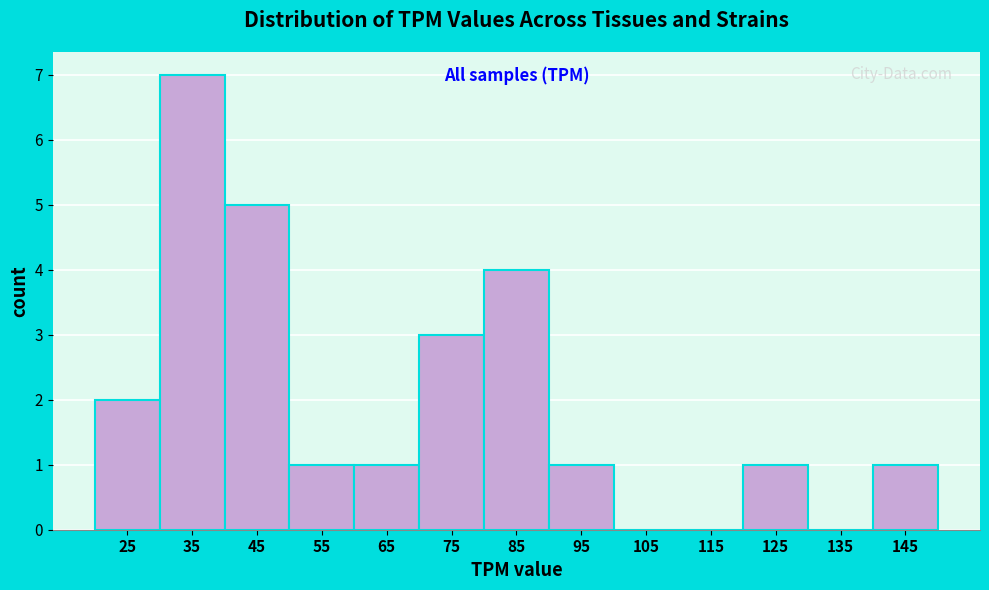

Reading left to right, transcribe all the data shown in this chart.

25=2	35=7	45=5	55=1	65=1	75=3	85=4	95=1	105=0	115=0	125=1	135=0	145=1